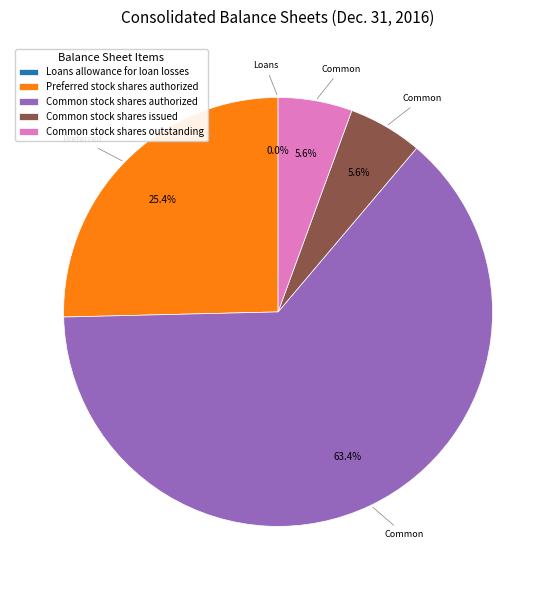

Which slice is the largest?

Common stock shares authorized